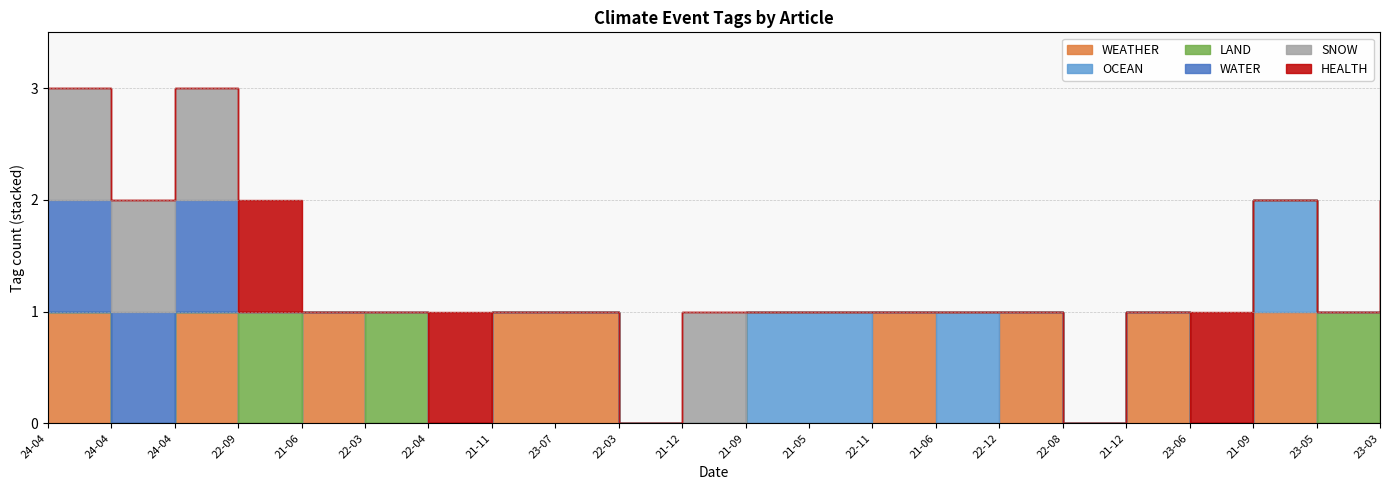

How many lines are shown in the chart?

6